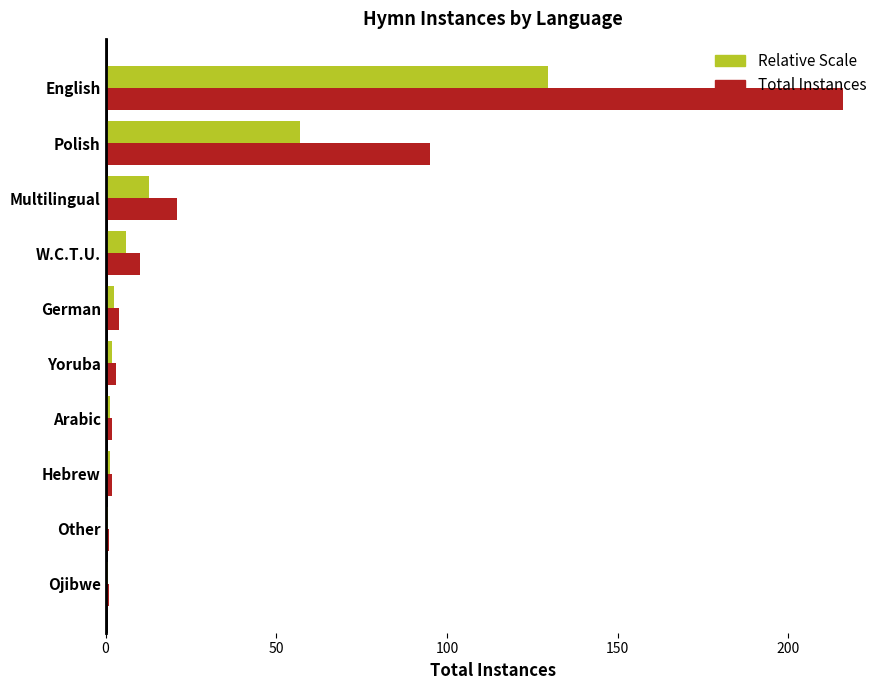

The value of Total Instances at Polish is 47.8. True or false?

False